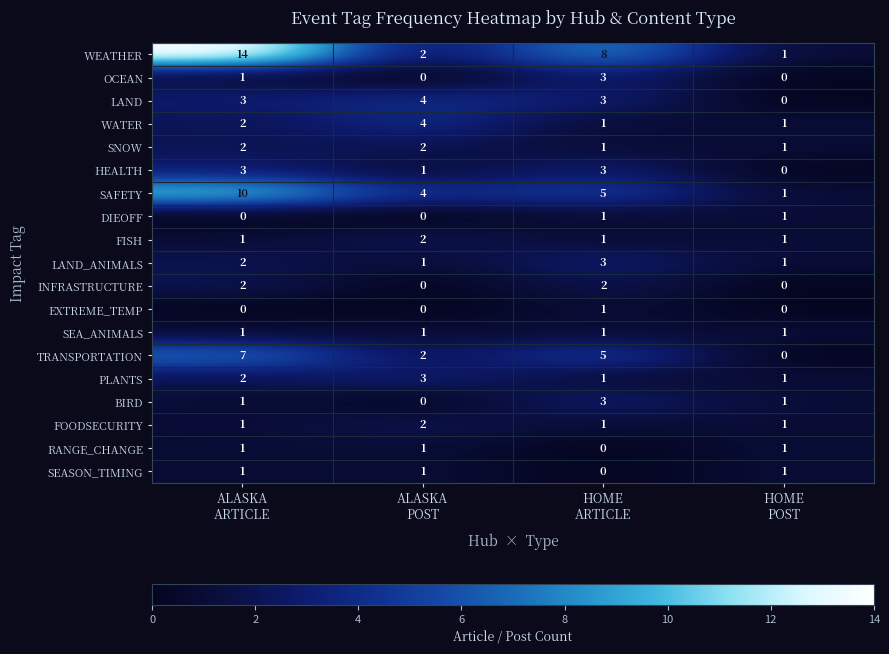

What is the sum of all INFRASTRUCTURE values?

4